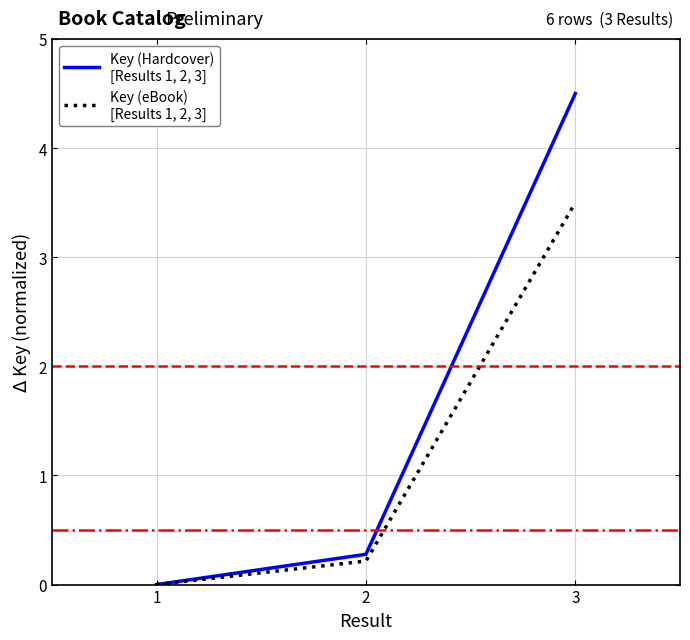

At which category is the sum across all series the highest?

3